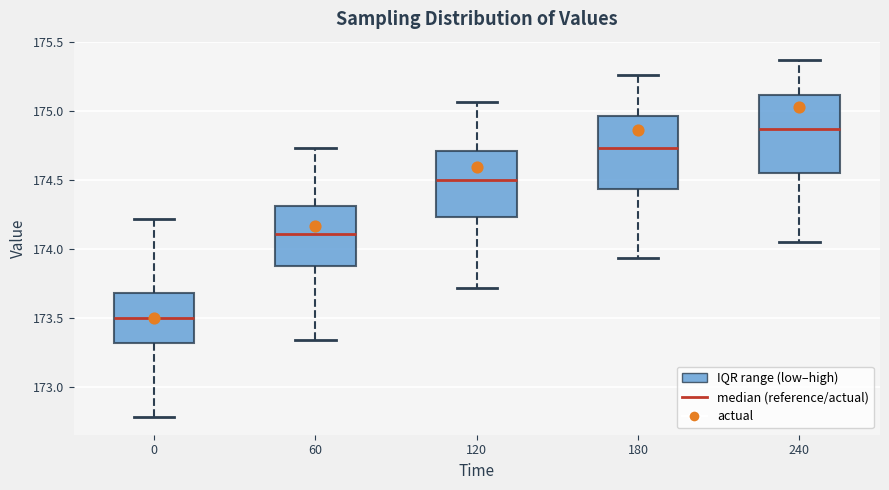

Reading left to right, read every box against the y-axis: the position of its median line, the range the box covers, and the ends of its whiskers. The values are not printed on the chart, so give them approximately, as read against the axis.

0: median 173.50, box 173.30 to 173.70, whiskers 172.80 to 174.20
60: median 174.10, box 173.85 to 174.30, whiskers 173.35 to 174.75
120: median 174.50, box 174.25 to 174.70, whiskers 173.70 to 175.05
180: median 174.75, box 174.45 to 174.95, whiskers 173.95 to 175.25
240: median 174.85, box 174.55 to 175.10, whiskers 174.05 to 175.35